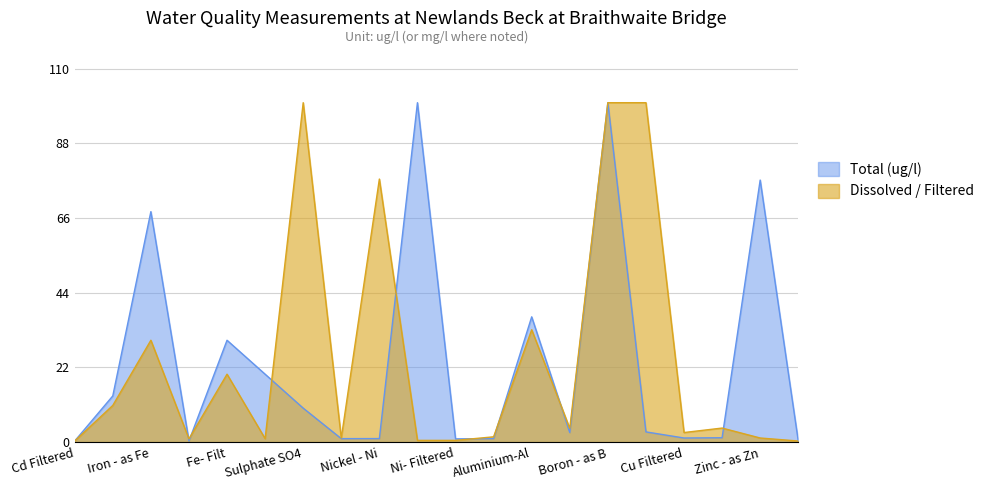

What is the sum of all Dissolved / Filtered values?

489.9